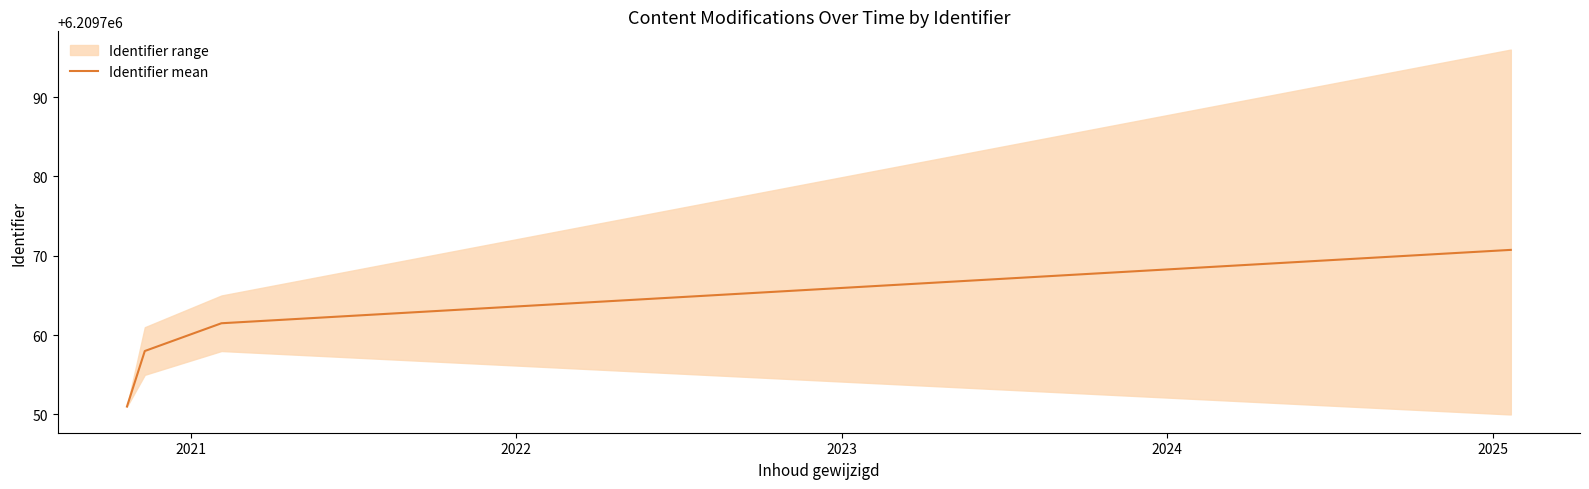

What is the minimum value shown in the chart?

6209751.0